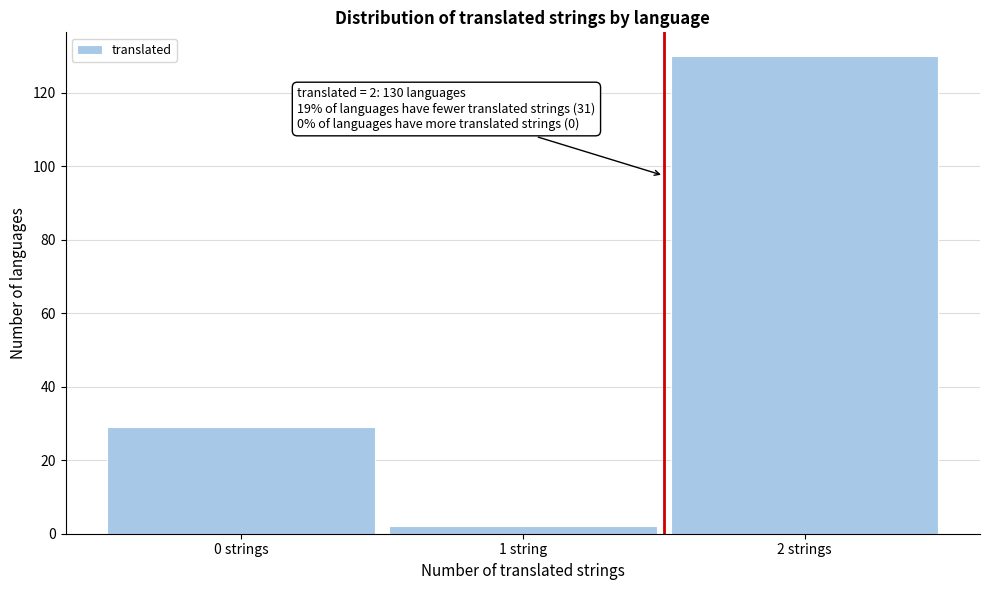

Reading right to left, what are all the values shown in this chart?

130	2	29